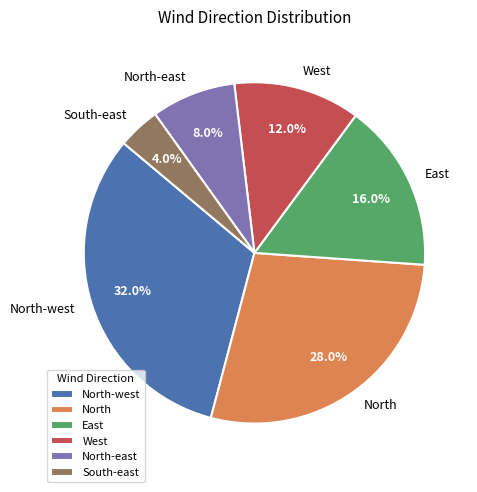

Rank the categories by value from lowest to highest.

South-east, North-east, West, East, North, North-west